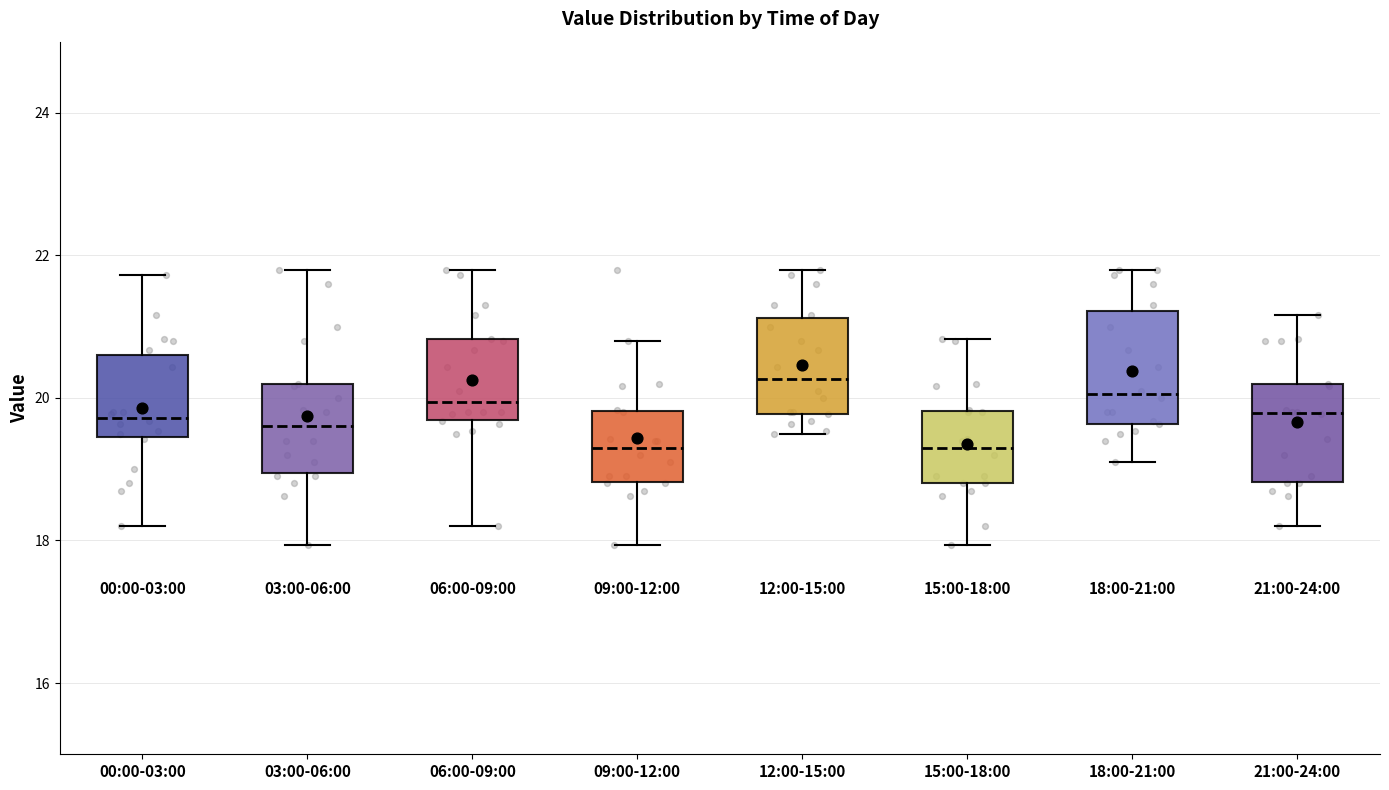

Which box is the tallest, from its lower edge to its upper edge?

18:00-21:00